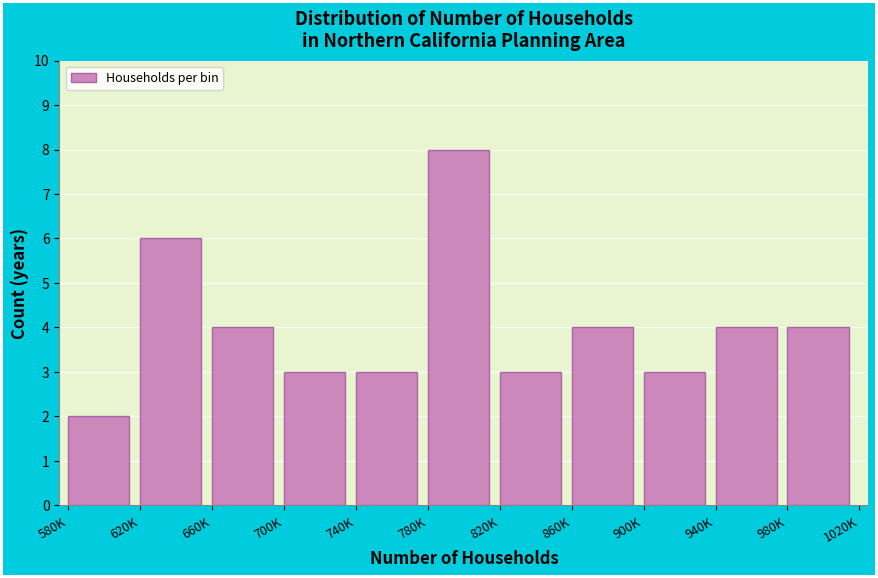

Reading left to right, list all the values displayed in this chart.

580K=2	620K=6	660K=4	700K=3	740K=3	780K=8	820K=3	860K=4	900K=3	940K=4	980K=4